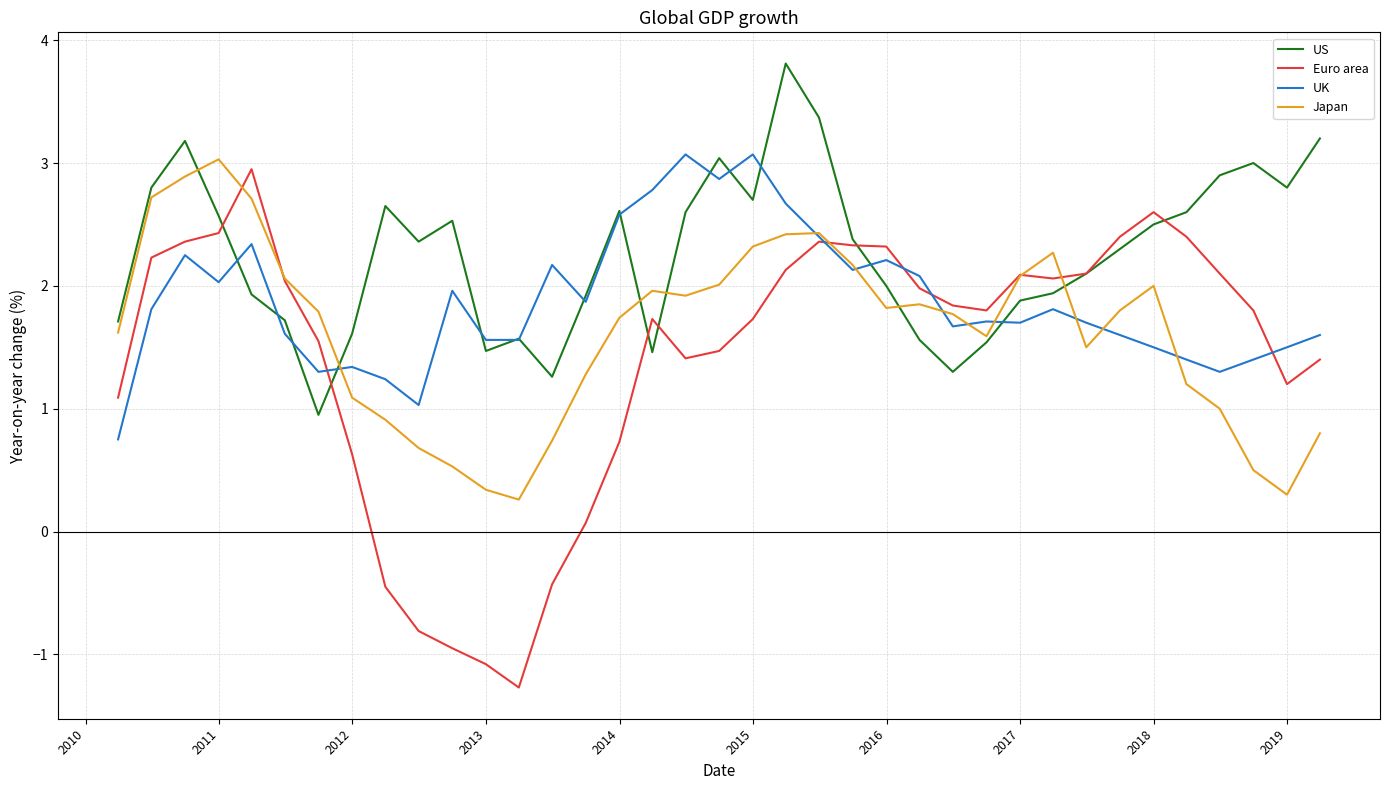

Which series has the largest range (max minus min)?

Euro area